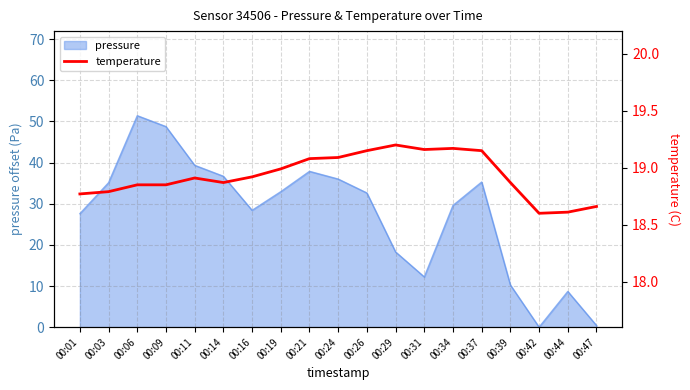

How many points are lower than both their immediate neighbors (excluding endpoints)?

3